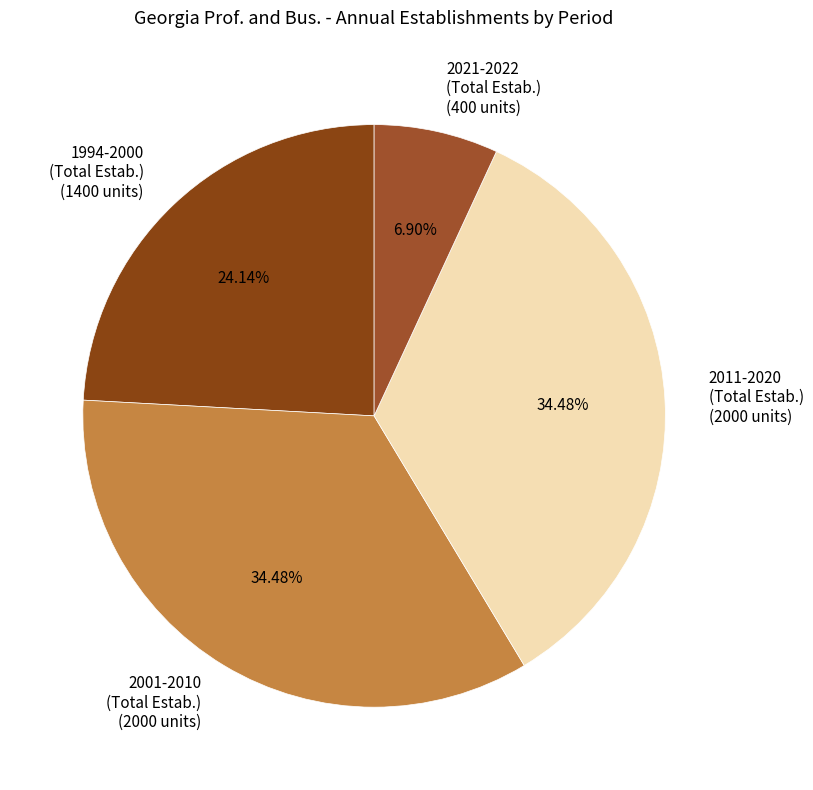

Is the sum of 1994-2000 (Total Estab.) (1400 units) and 2021-2022 (Total Estab.) (400 units) greater than half?

No